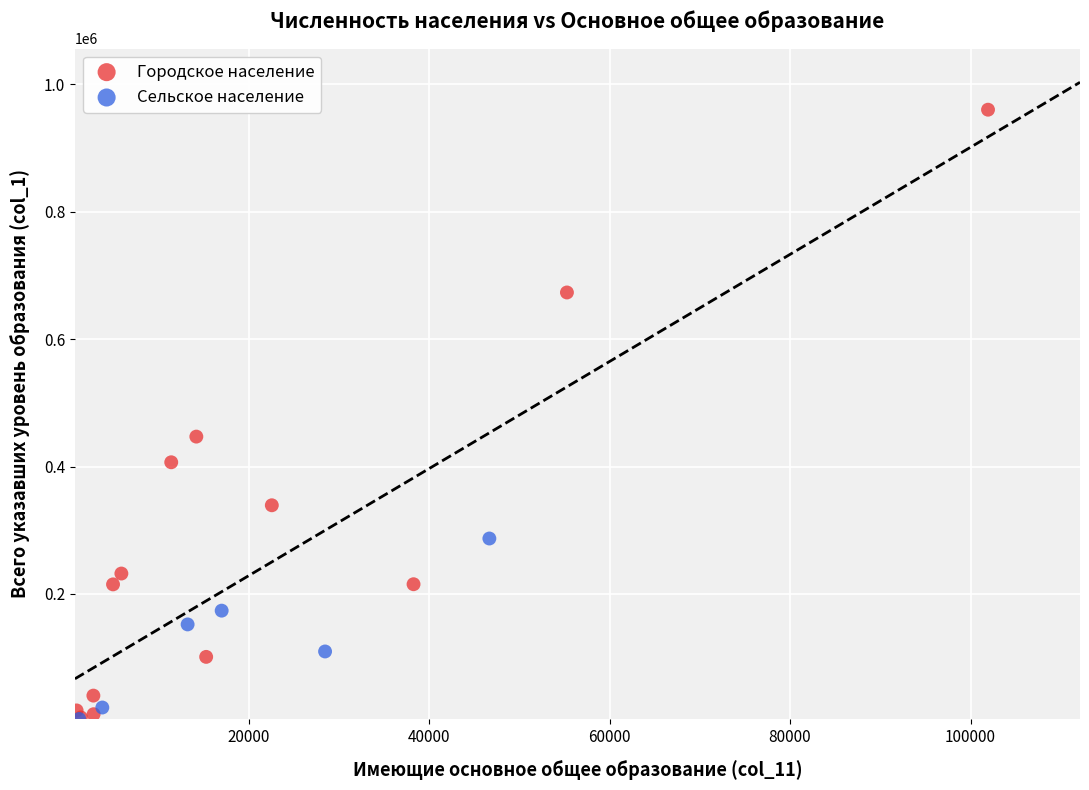

Which series has the largest Y range (max minus min)?

Городское население